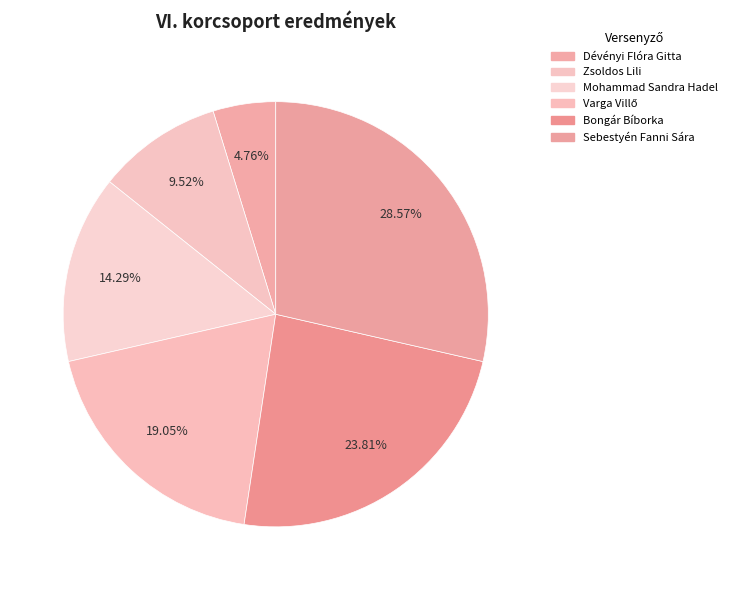

How much of the chart is everything except Bongár Bíborka?

76.2%